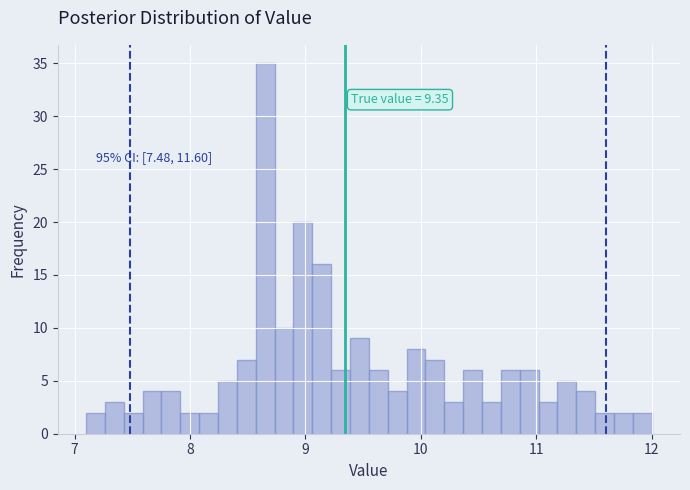

Read against the x-axis, roughly where is the centre of the tallest bar?

8.7